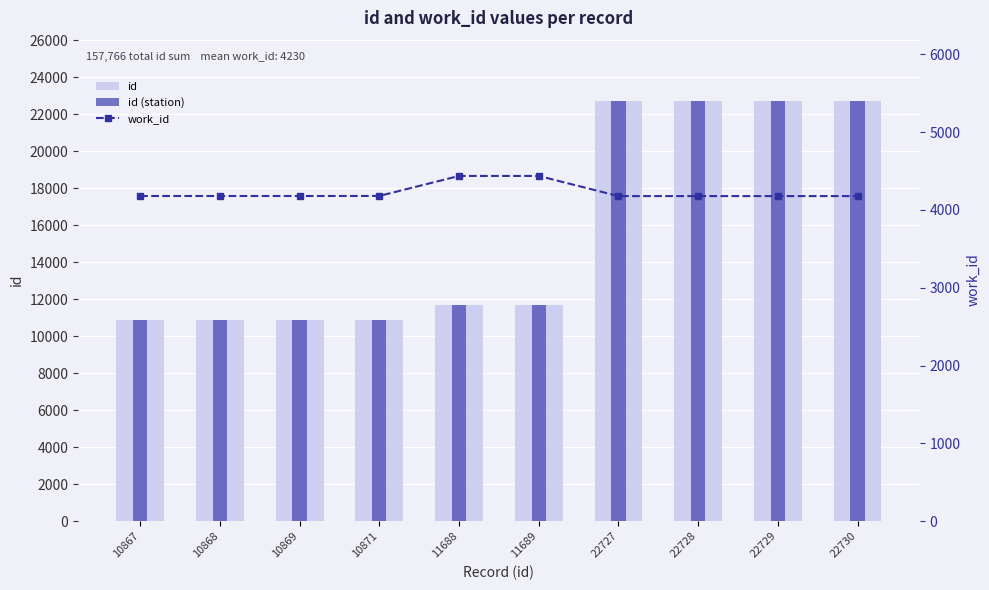

Where is id (station) nearest to the value 16798?

11689